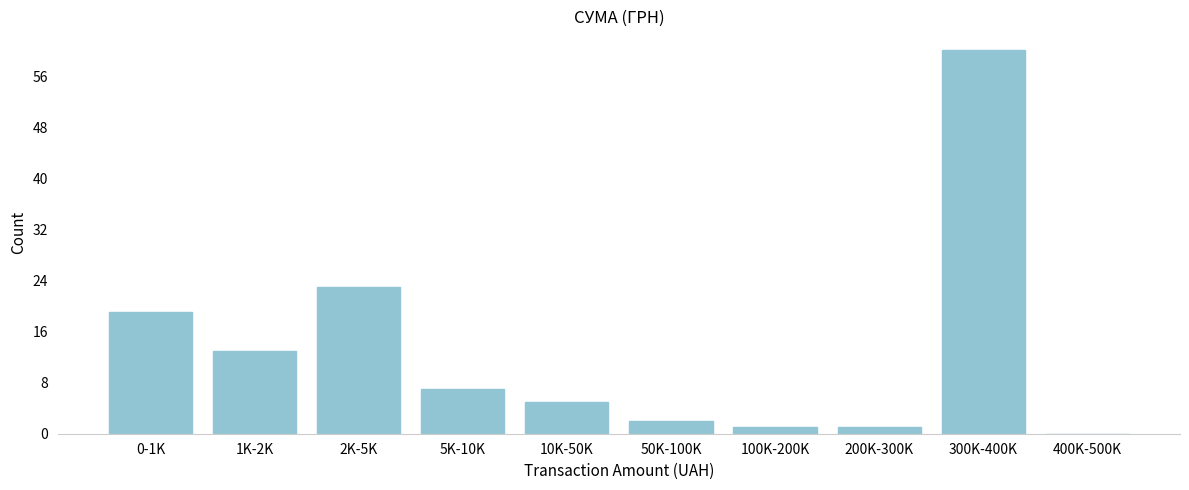

Reading left to right, list all the values displayed in this chart.

0-1K=19	1K-2K=13	2K-5K=23	5K-10K=7	10K-50K=5	50K-100K=2	100K-200K=1	200K-300K=1	300K-400K=60	400K-500K=0